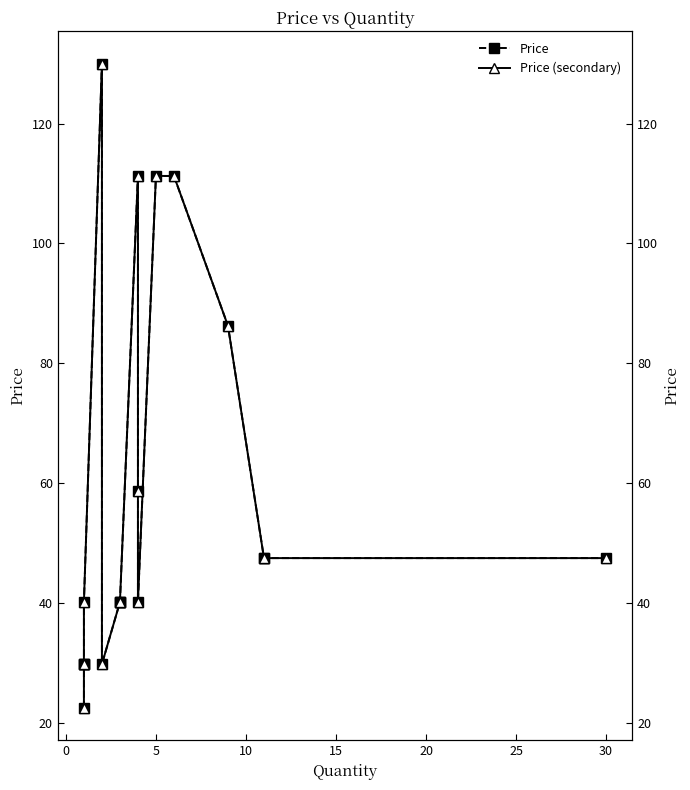

Reading left to right, transcribe all the data shown in this chart.

Price: 22.5	29.8	29.8	29.8	40.1	130.0	29.8	40.1	40.1	40.1	111.2	58.8	40.1	111.2	111.2	86.2	47.5	47.5	47.5
Price (secondary): 22.5	29.8	29.8	29.8	40.1	130.0	29.8	40.1	40.1	40.1	111.2	58.8	40.1	111.2	111.2	86.2	47.5	47.5	47.5